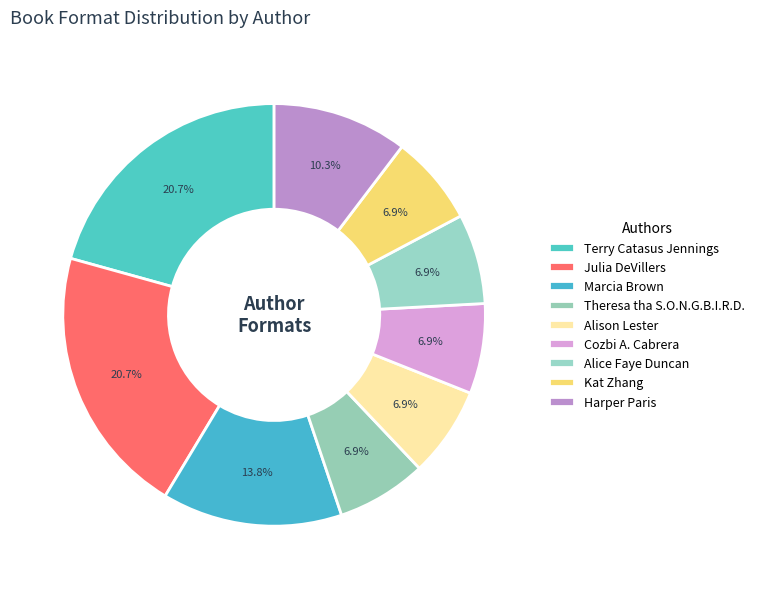

What percentage is the Cozbi A. Cabrera slice, to the nearest percent?

7%